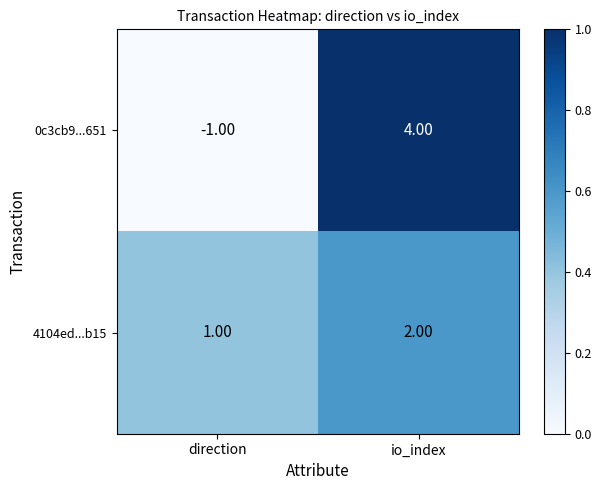

At which category is the sum across all series the highest?

io_index